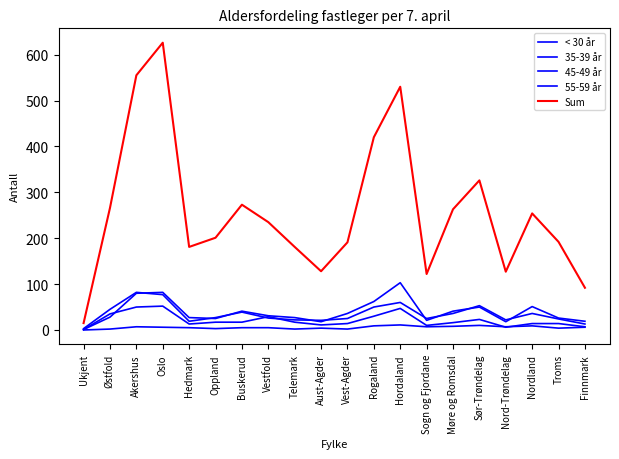

What is the label of the 14th point from the right?

Buskerud